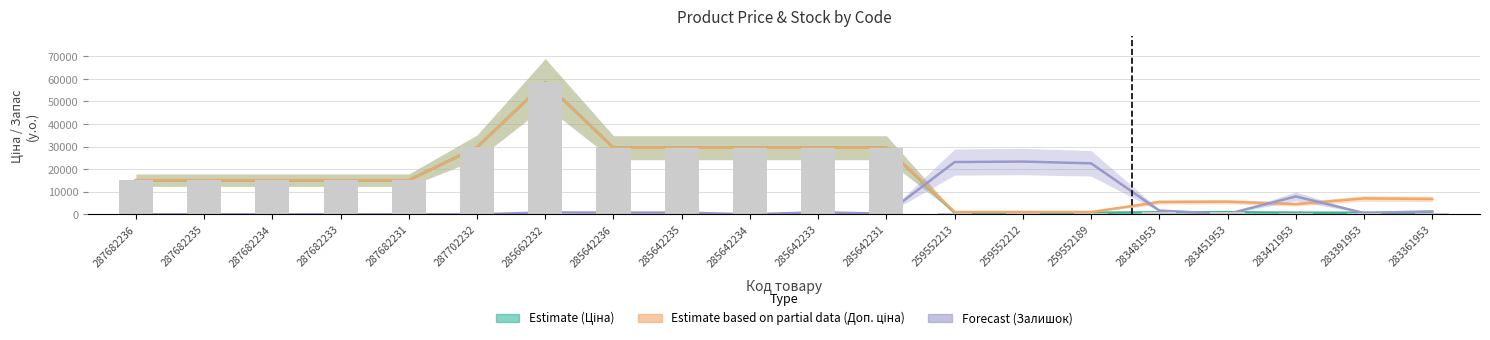

Is the value of Ціна at 283361953 greater than the value of Доп. ціна at 287682233?

No